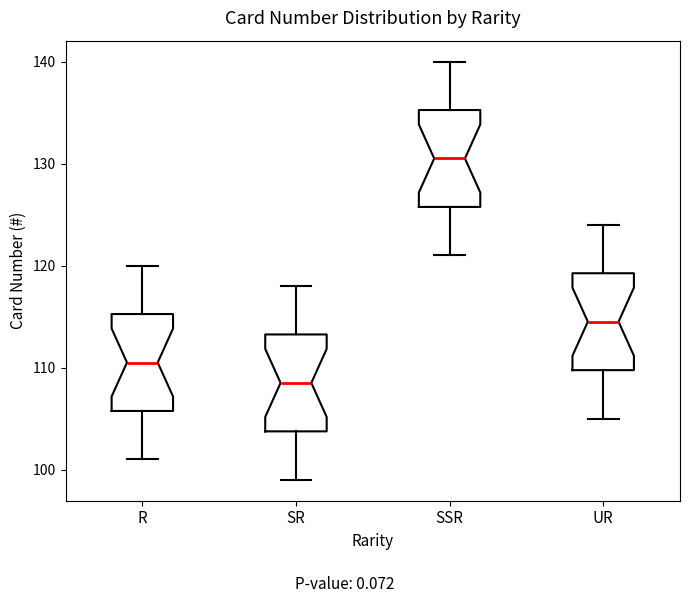

Where does the upper whisker of the box for R end on the y-axis? The values are not printed on the chart, so give them approximately, as read against the axis.

120